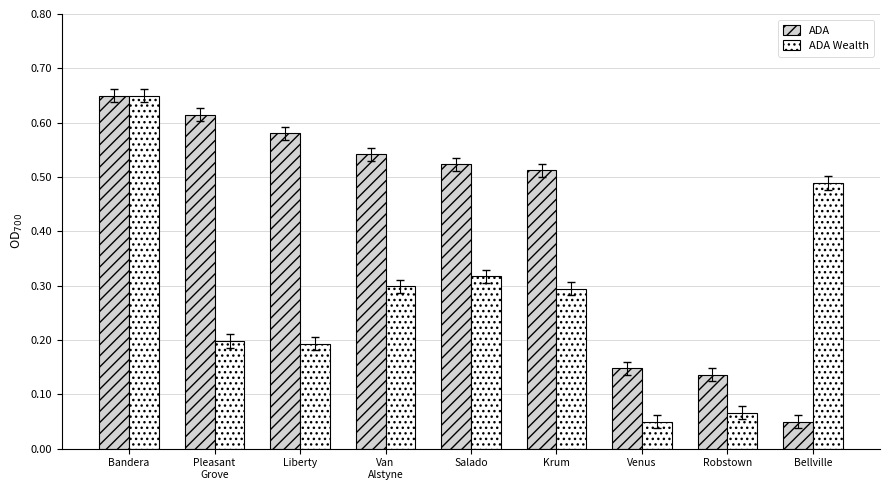

At which label does ADA reach its peak?

Bandera